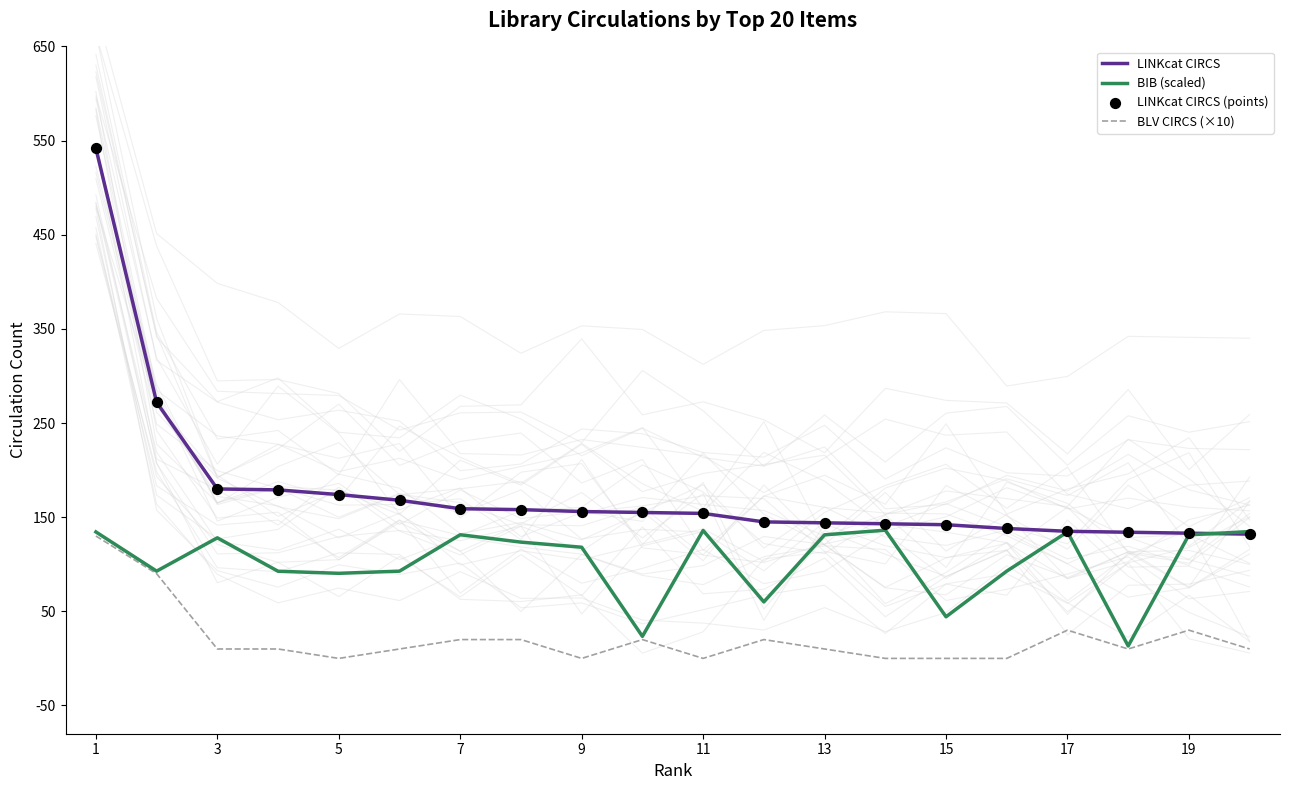

The value of BIB (scaled) at 17 is 134.3. True or false?

True